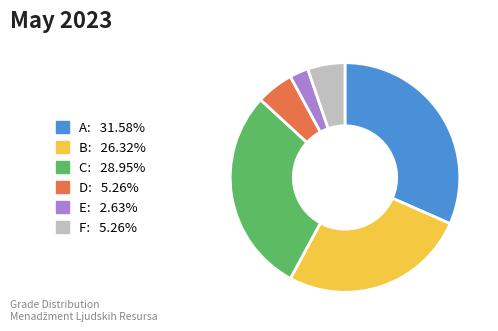

How many slices are in this pie chart?

6